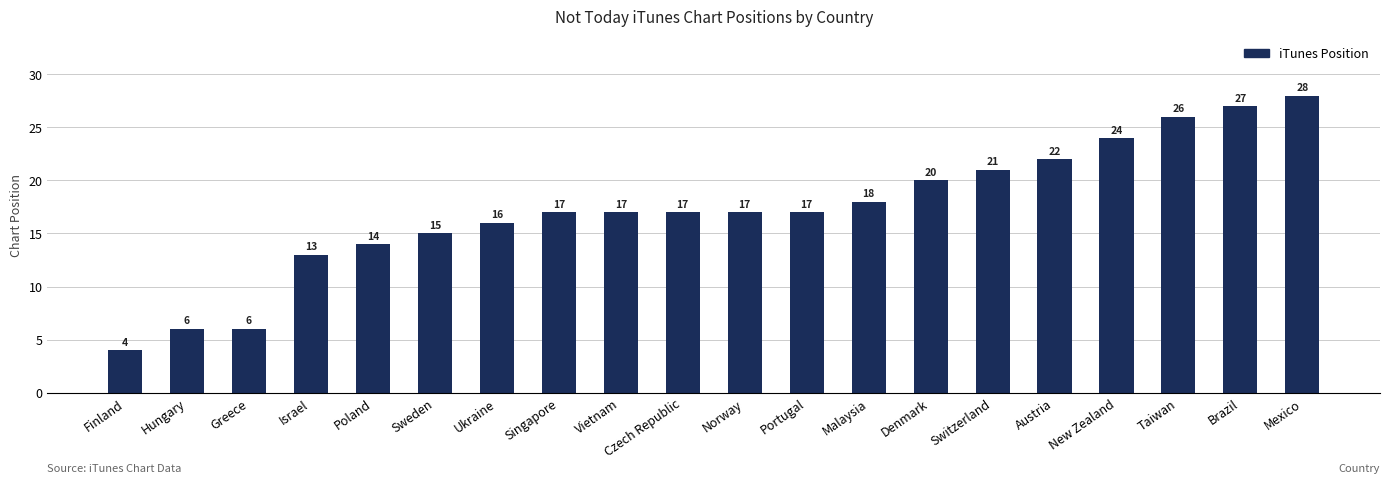

What is the ratio of the value at Portugal to the value at Malaysia?

0.9